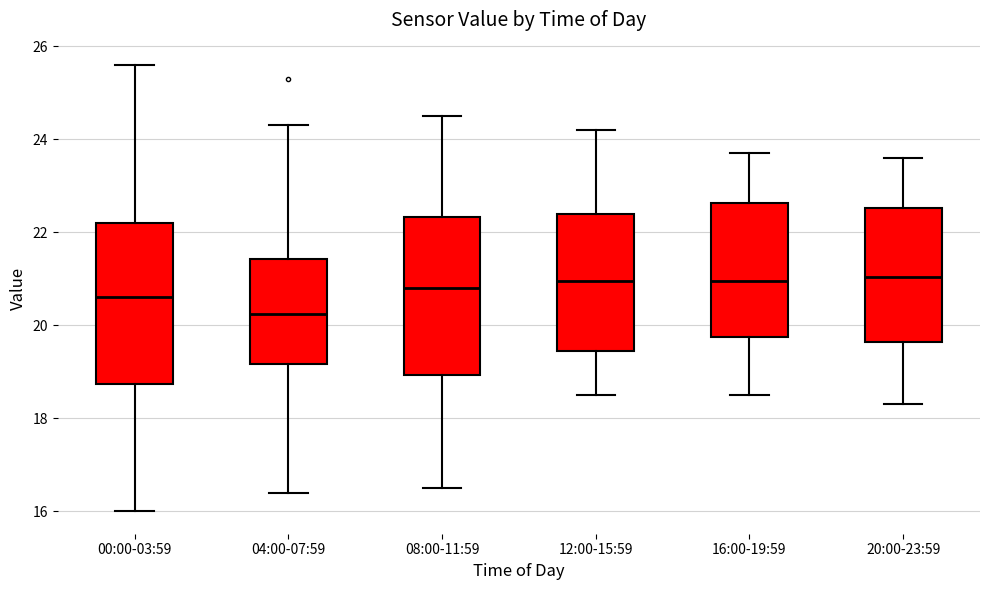

Reading left to right, read every box against the y-axis: the position of its median line, the range the box covers, and the ends of its whiskers. The values are not printed on the chart, so give them approximately, as read against the axis.

00:00-03:59: median 20.6, box 18.8 to 22.2, whiskers 16.0 to 25.6
04:00-07:59: median 20.2, box 19.2 to 21.4, whiskers 16.4 to 24.4
08:00-11:59: median 20.8, box 19.0 to 22.4, whiskers 16.6 to 24.6
12:00-15:59: median 21.0, box 19.4 to 22.4, whiskers 18.6 to 24.2
16:00-19:59: median 21.0, box 19.8 to 22.6, whiskers 18.6 to 23.8
20:00-23:59: median 21.0, box 19.6 to 22.6, whiskers 18.4 to 23.6